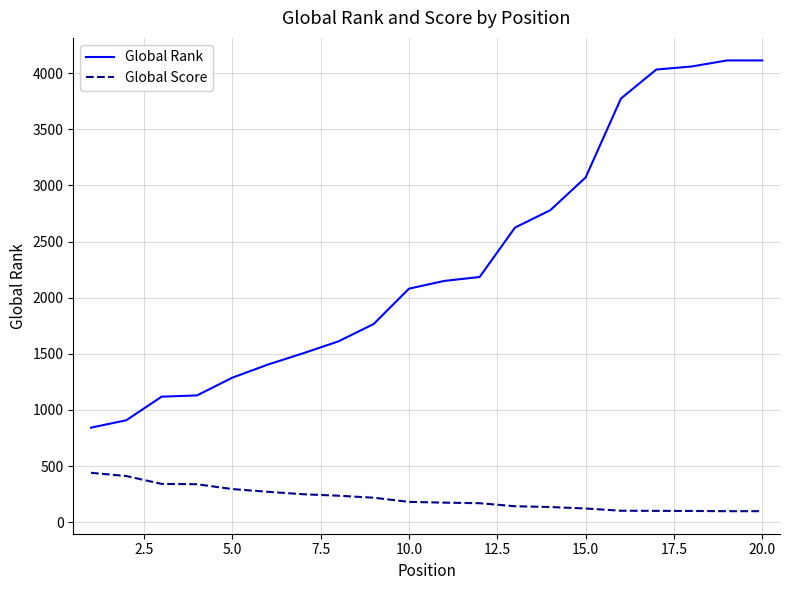

What is the minimum value for Global Rank?

842